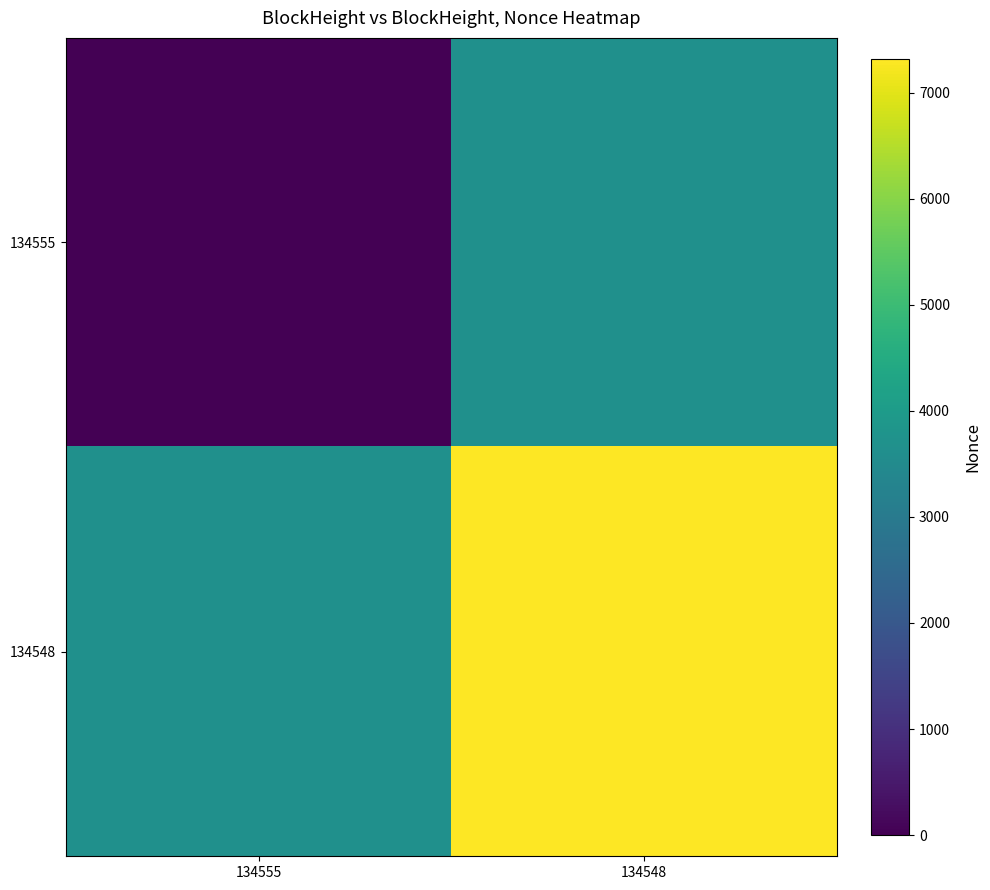

How many categories are shown in the chart?

2